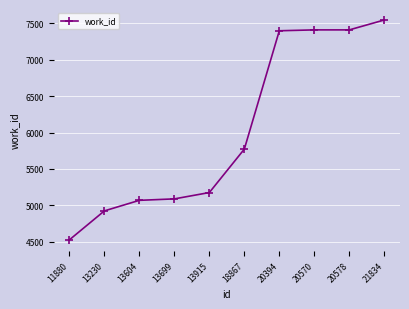

Where is the data nearest to the value 6036?

18867